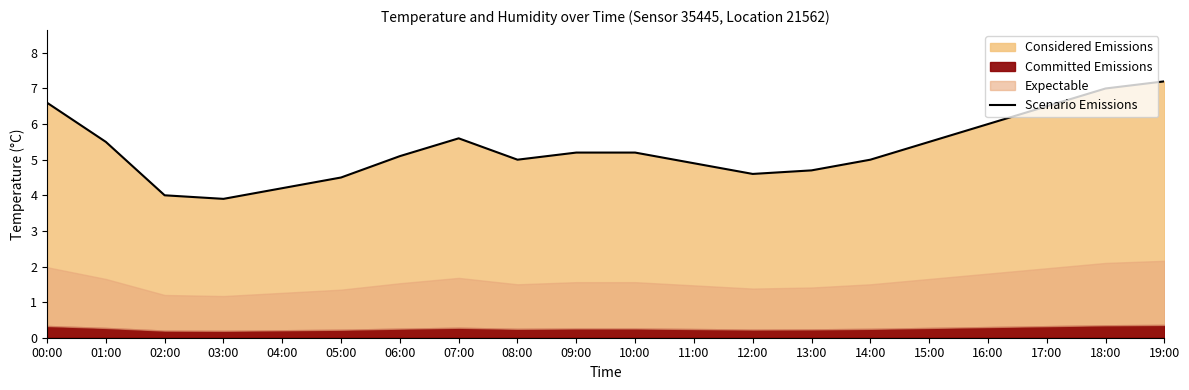

Reading left to right, transcribe all the data shown in this chart.

00:00=6.6	01:00=5.5	02:00=4.0	03:00=3.9	04:00=4.2	05:00=4.5	06:00=5.1	07:00=5.6	08:00=5.0	09:00=5.2	10:00=5.2	11:00=4.9	12:00=4.6	13:00=4.7	14:00=5.0	15:00=5.5	16:00=6.0	17:00=6.5	18:00=7.0	19:00=7.2